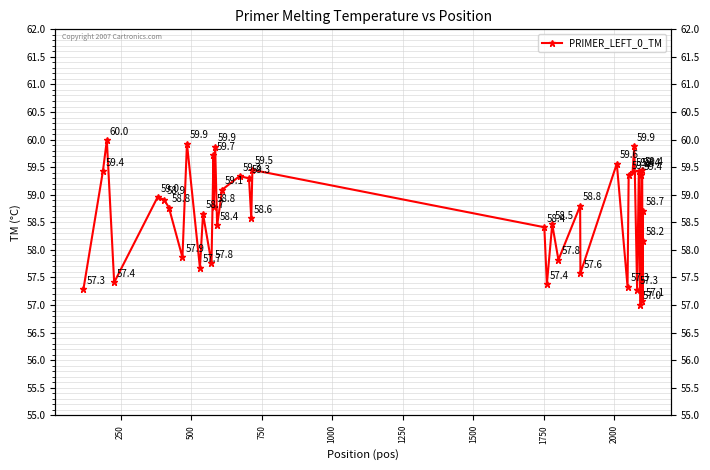

The value at 21 is 22.2. True or false?

False